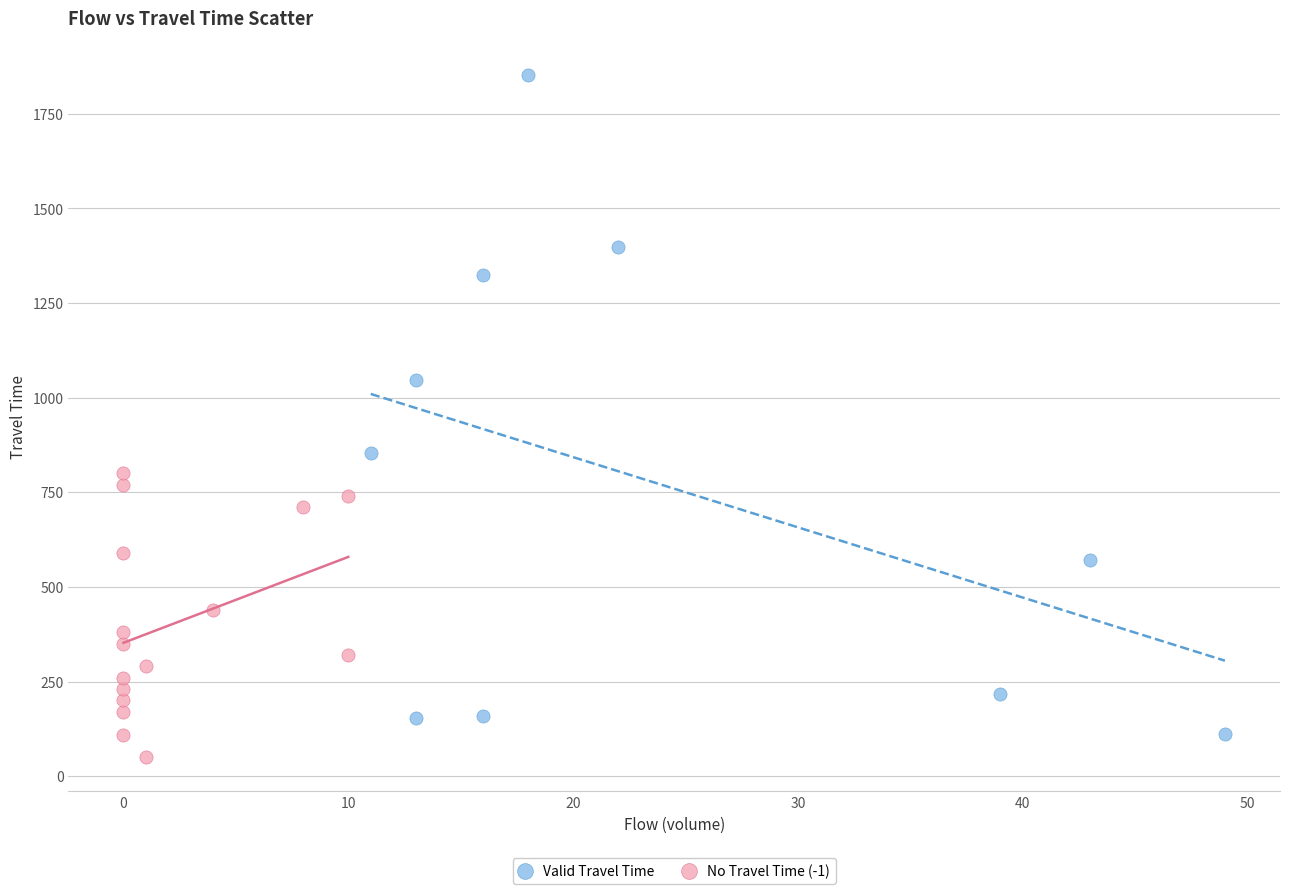

Which series reaches the minimum Y coordinate?

No Travel Time (-1)